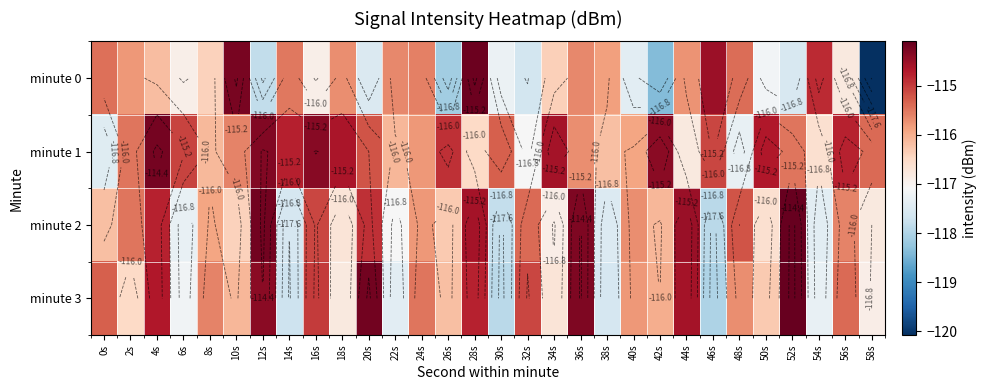

The minute 2 series shows -115.7 at 40s. True or false?

True